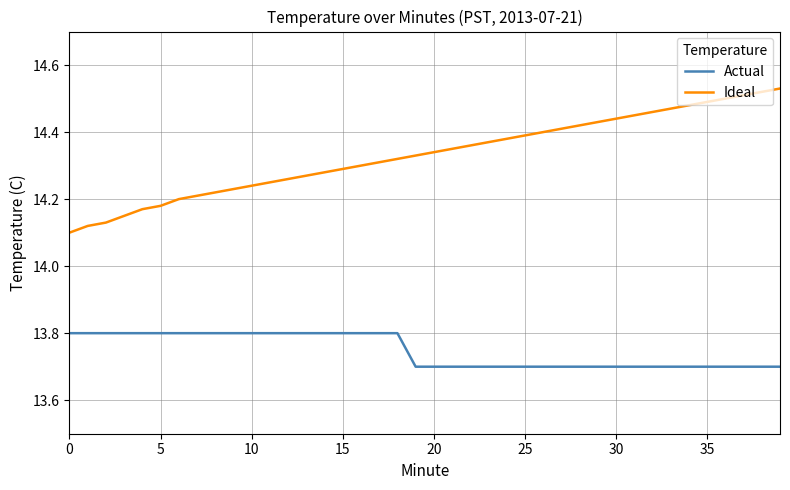

How many categories are shown in the chart?

40